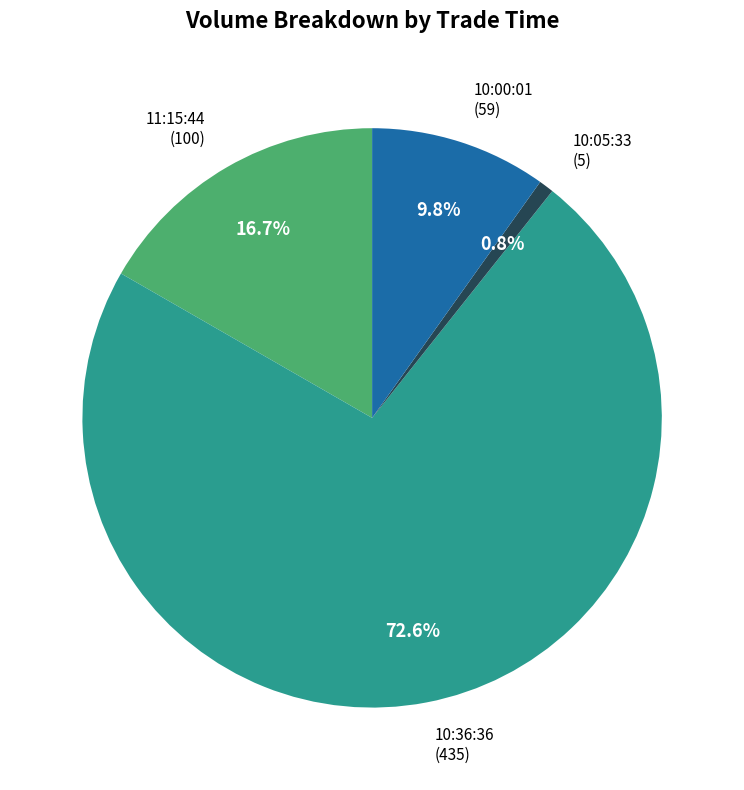

The 11:15:44 slice represents 17% of the pie. True or false?

True